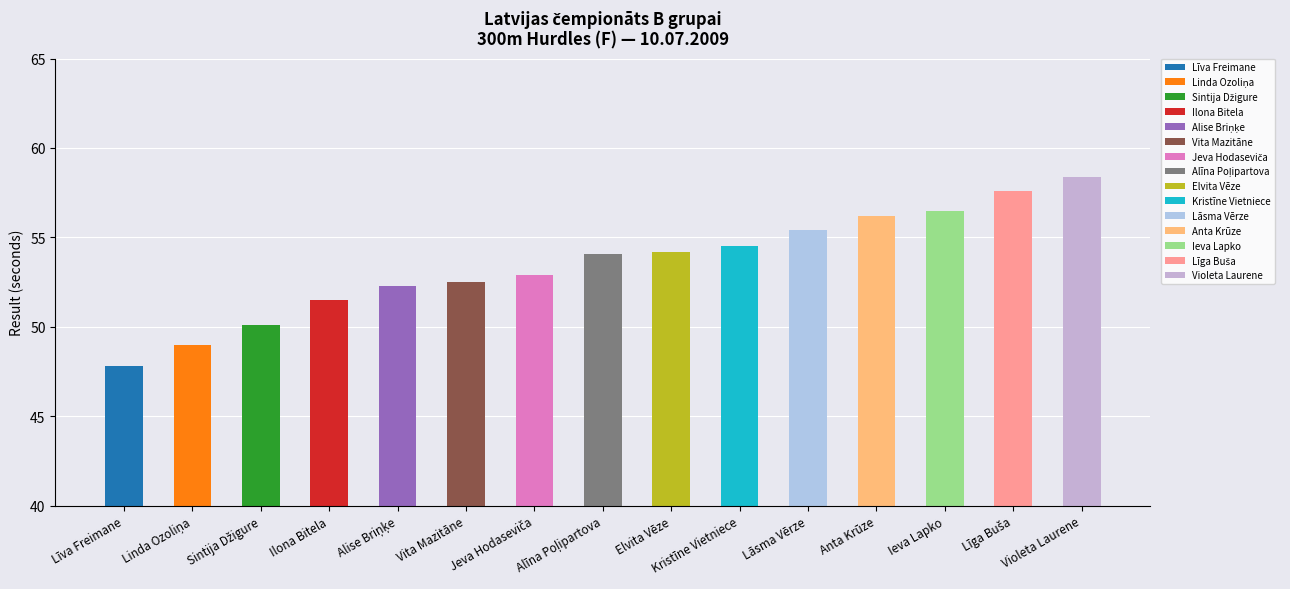

What is the label of the 5th bar from the right?

Lāsma Vērze